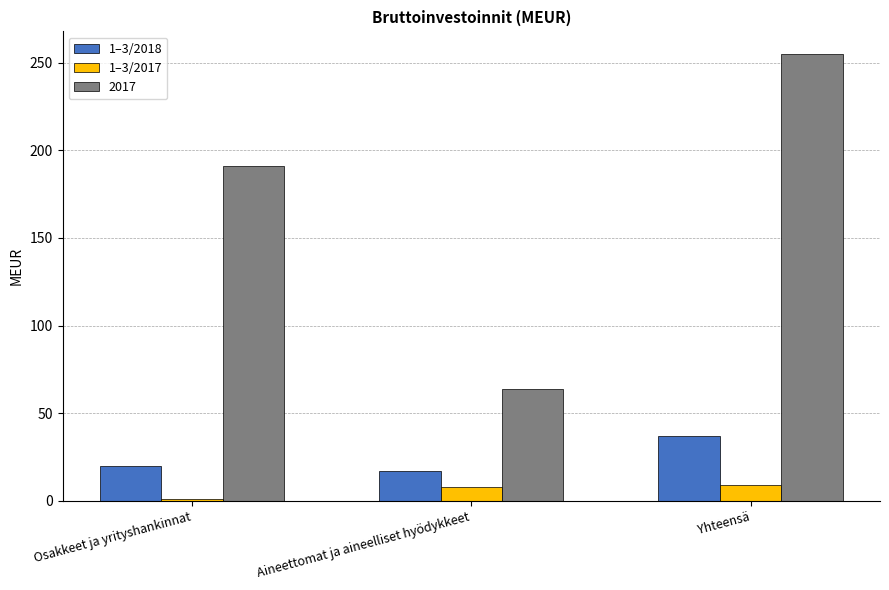

Read the 1–3/2018 value at Yhteensä, to the nearest 10.

40